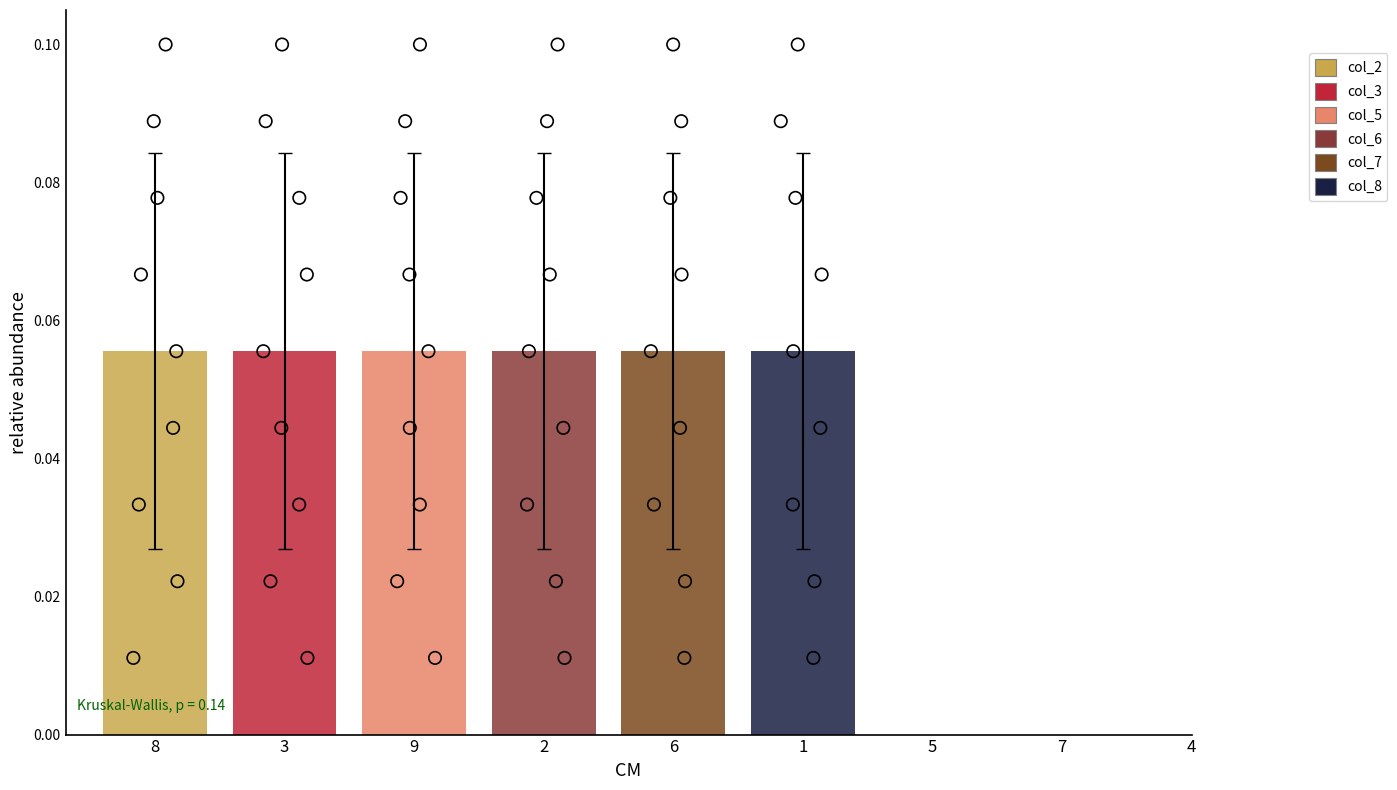

Which series reaches the minimum Y coordinate?

col_2